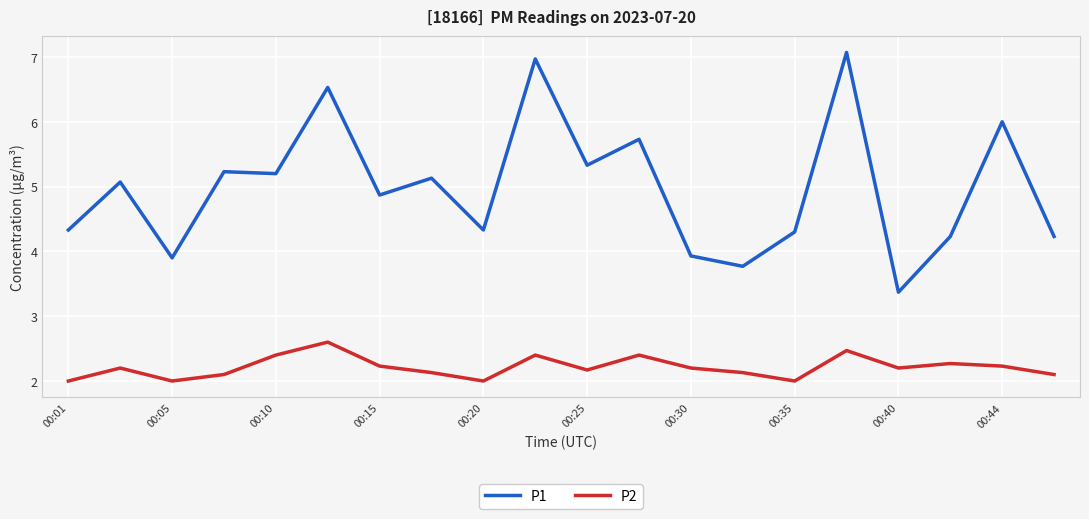

In P1, how many points are lower than both neighbors (excluding endpoints)?

7